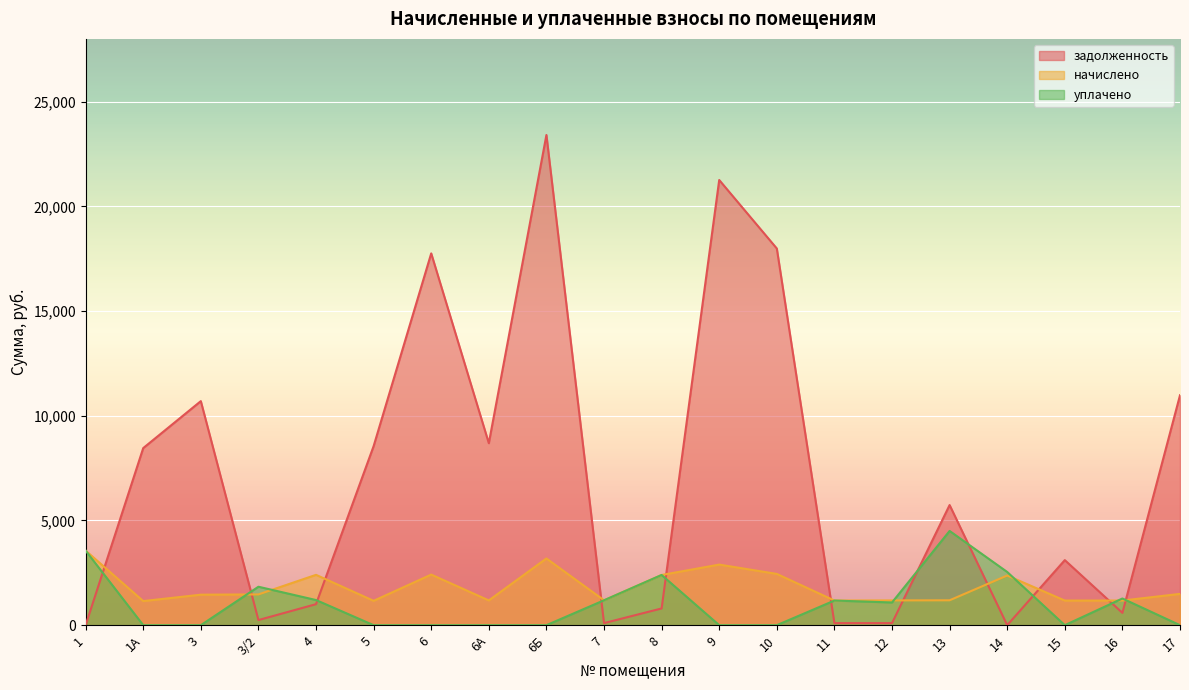

How many interior local peaks does the задолженность series have?

6